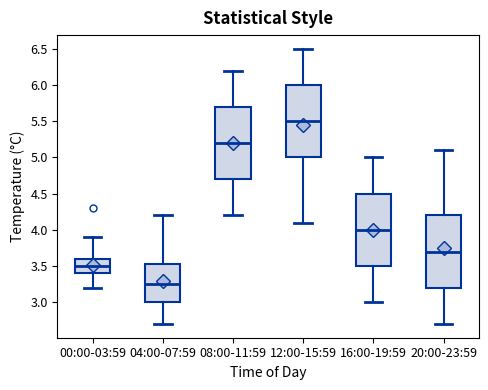

Which box has the highest median line?

12:00-15:59